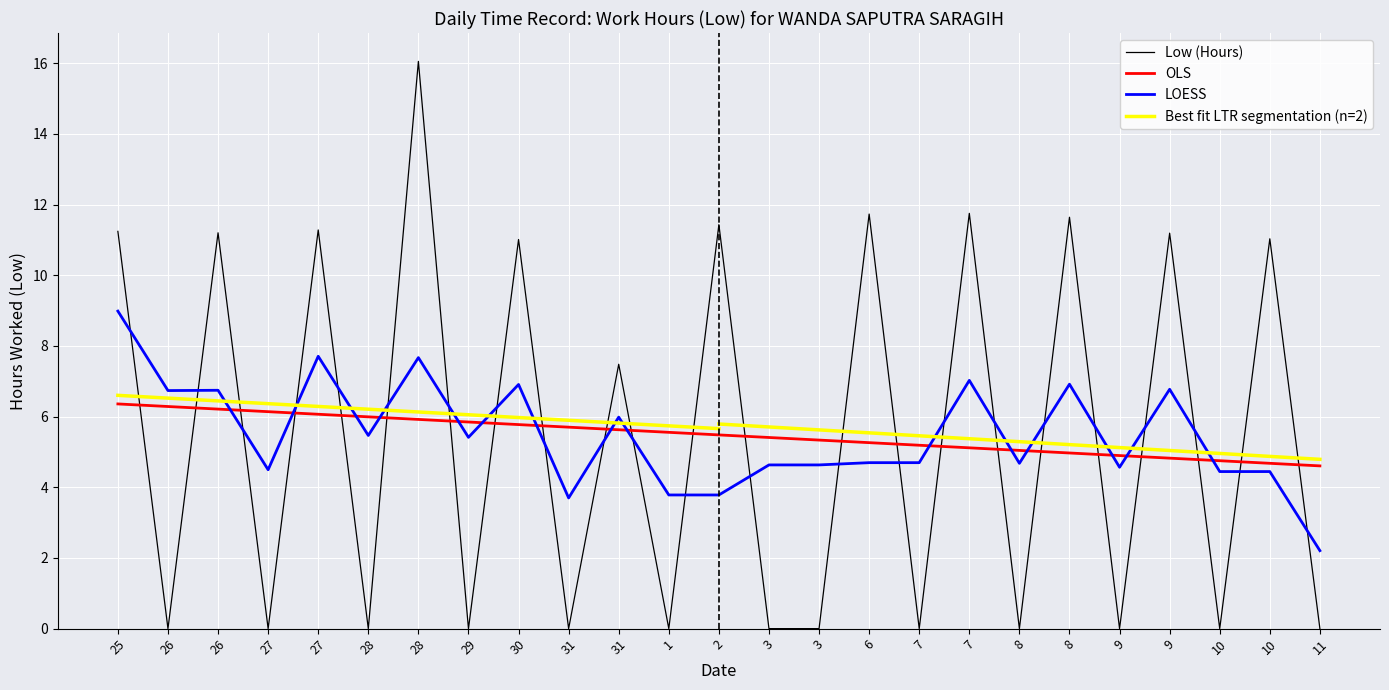

Which label corresponds to the largest value in the chart?

28